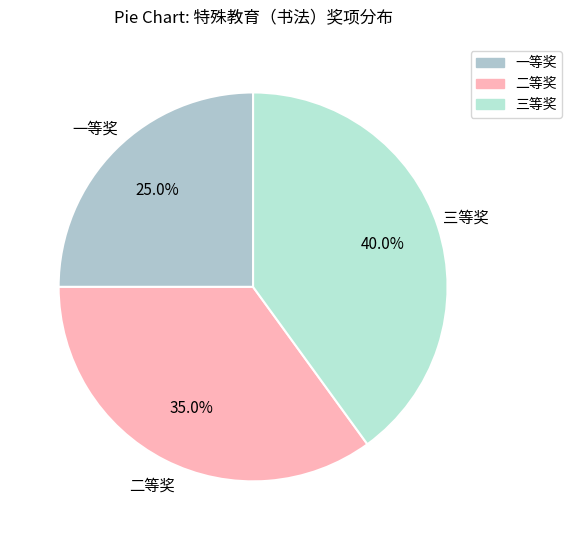

Is it true that 二等奖 is 45% of the pie?

False